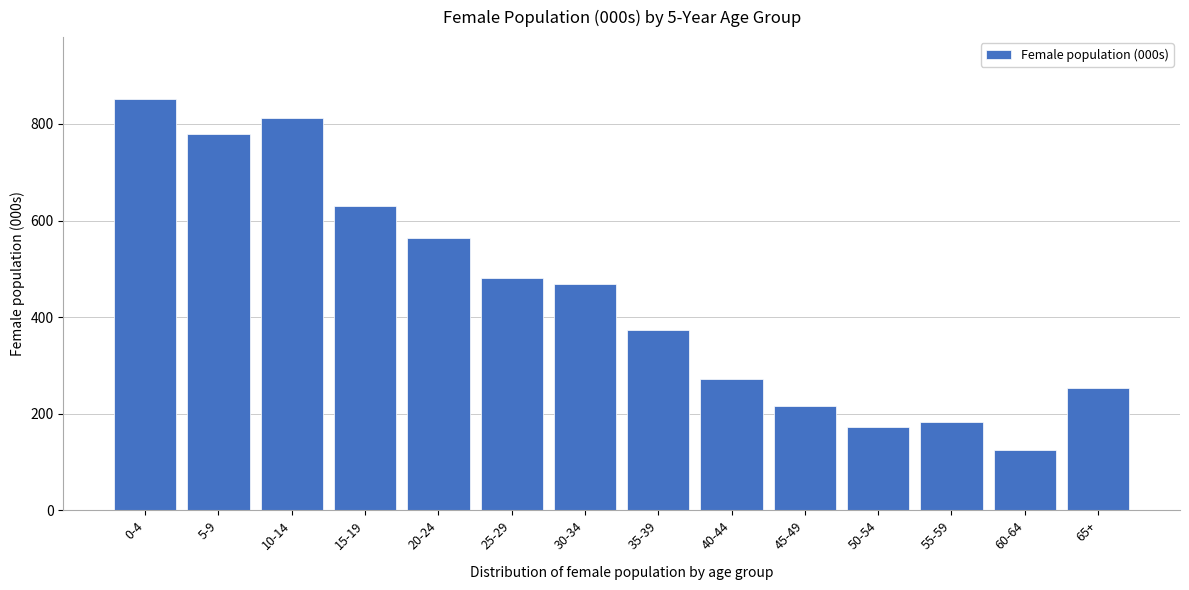

Reading left to right, what are all the values shown in this chart?

852	780	812	631	563	482	468	374	271	215	173	182	125	254